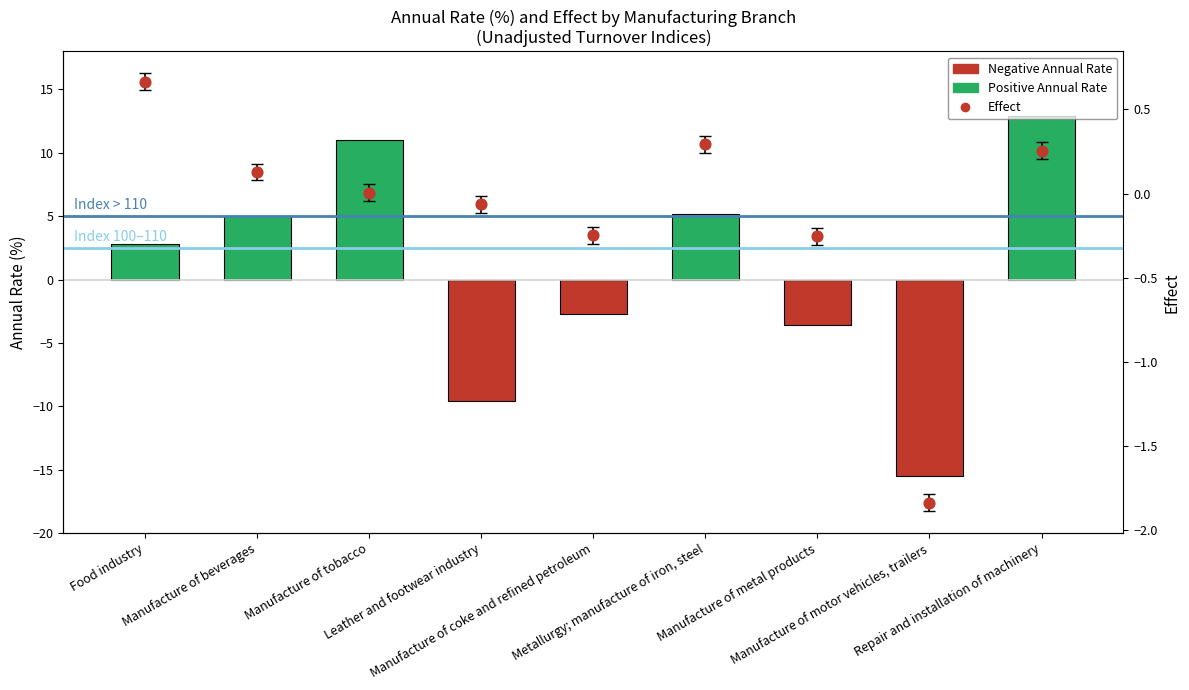

Which series has the largest total across all categories?

annual_rate